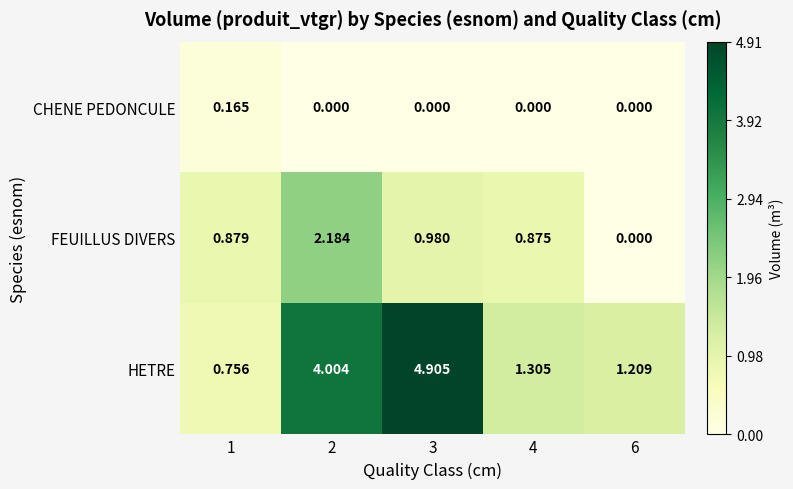

At 3, list the series in order from largest to smallest.

HETRE, FEUILLUS DIVERS, CHENE PEDONCULE